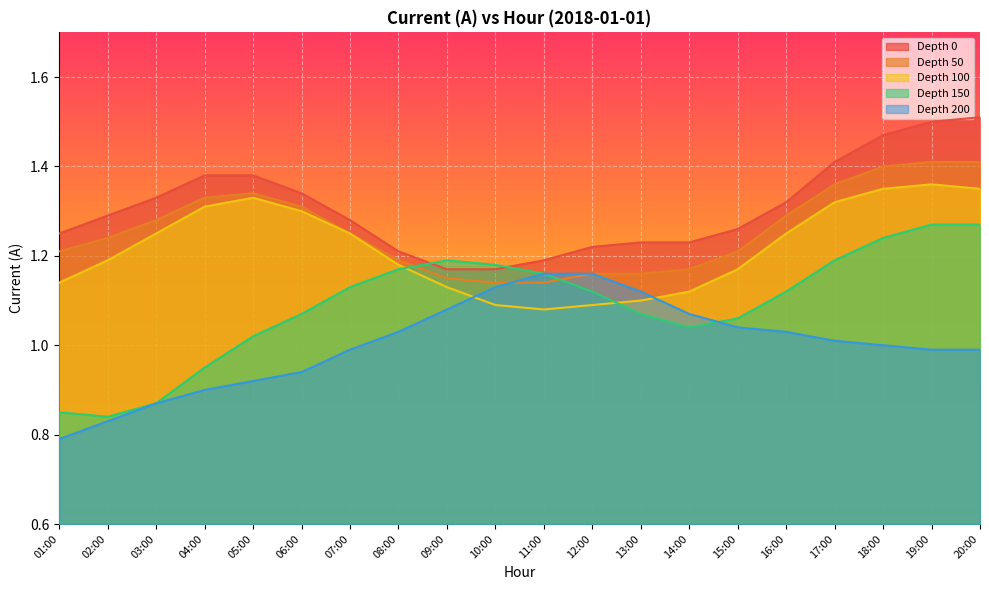

Which series ends up on top after the final intersection of Depth 150 and Depth 100?

Depth 100